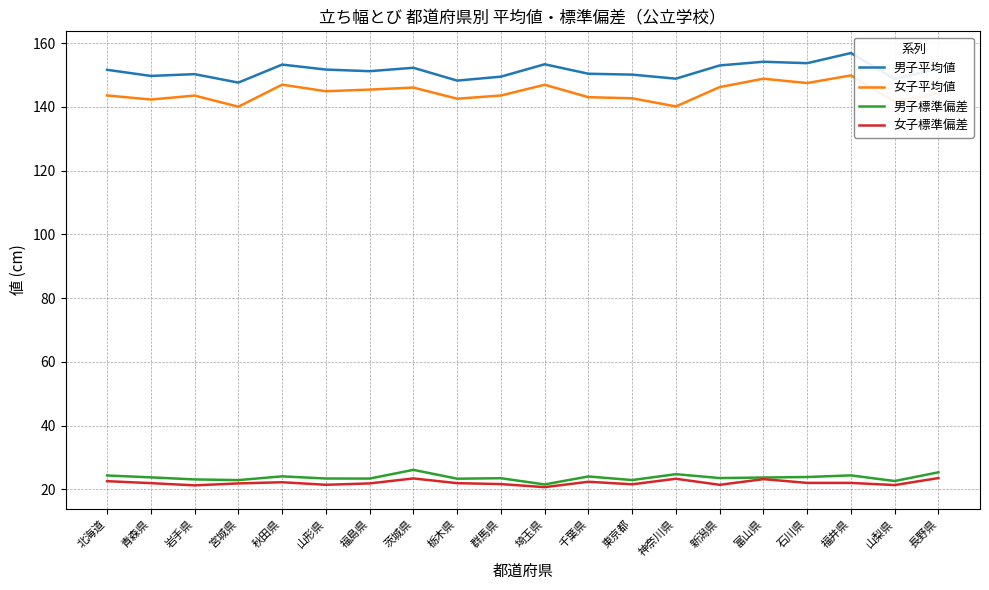

Does the chart have visible grid lines?

Yes